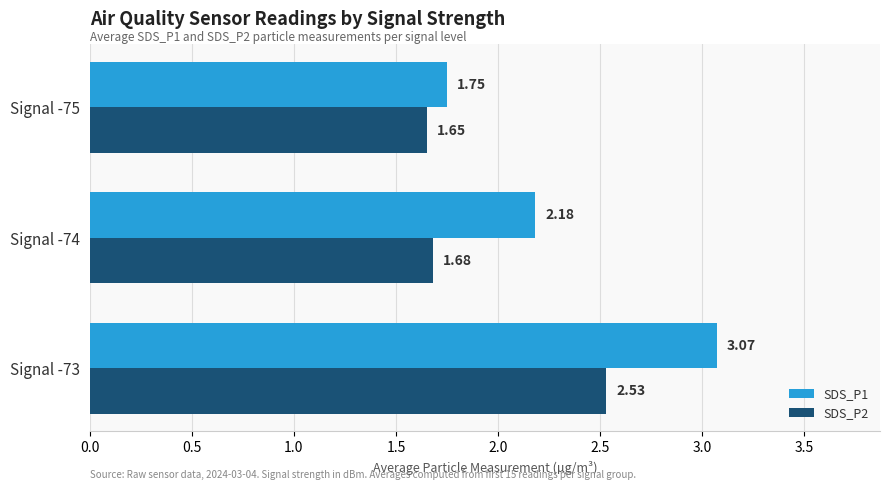

What is the average value of the SDS_P1 series?

2.3